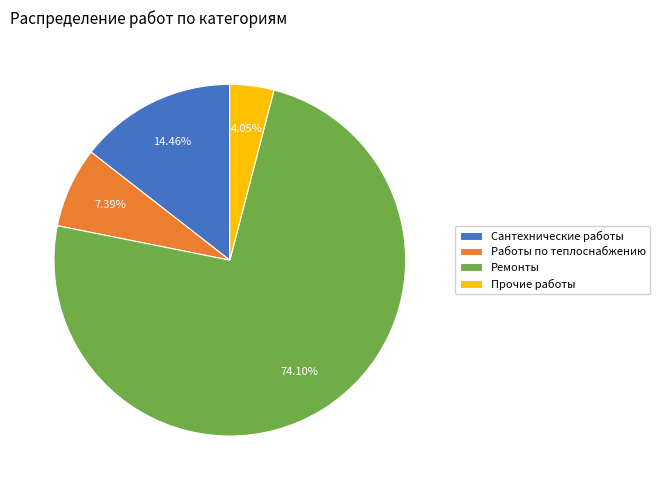

How many slices are in this pie chart?

4